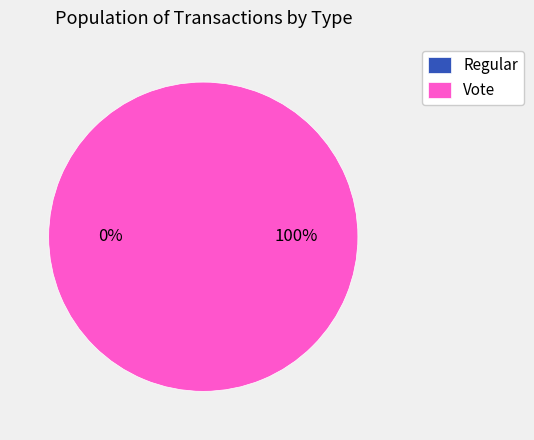

Which has a higher value, Regular or Vote?

Vote